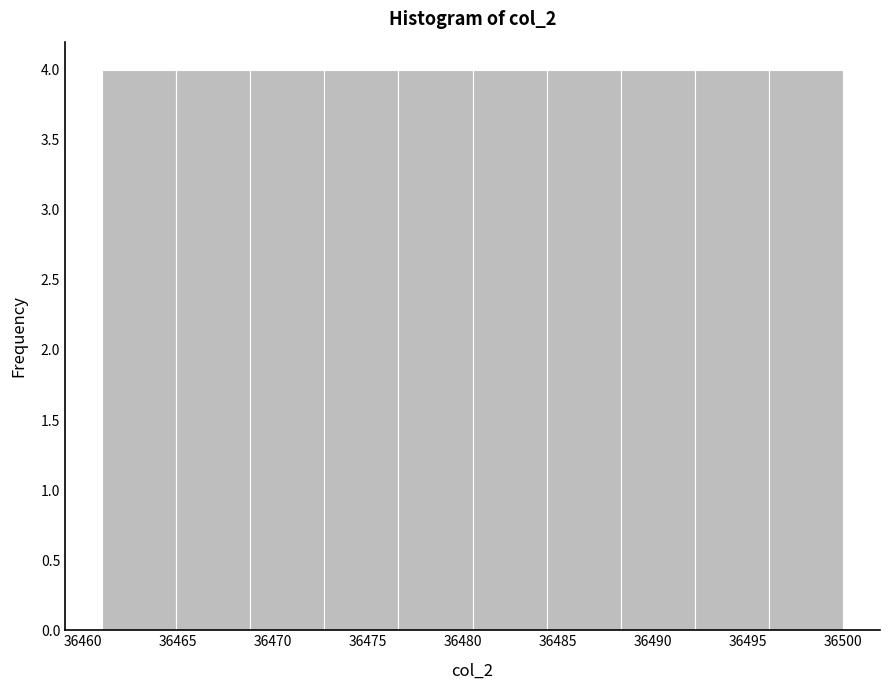

Reading left to right, transcribe this chart: for each bar, give the range it covers on the x-axis and its height. Neither the bar edges nor the heights are printed on the chart, so give them approximately, as read against the axes.

36461.0 to 36464.9: 4
36464.9 to 36468.8: 4
36468.8 to 36472.7: 4
36472.7 to 36476.6: 4
36476.6 to 36480.5: 4
36480.5 to 36484.4: 4
36484.4 to 36488.3: 4
36488.3 to 36492.2: 4
36492.2 to 36496.1: 4
36496.1 to 36500.0: 4